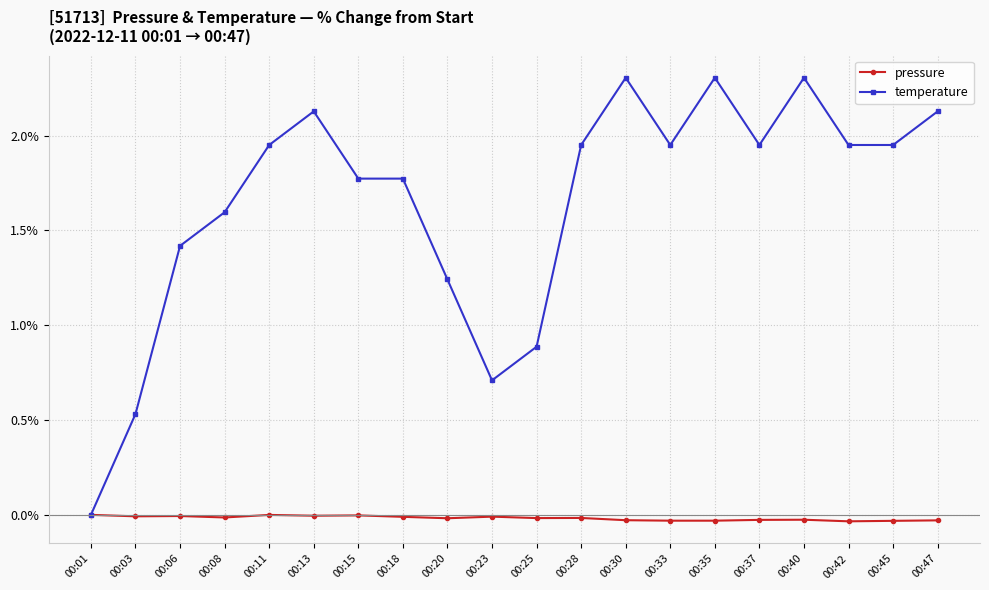

Which series has the widest spread of values?

temperature